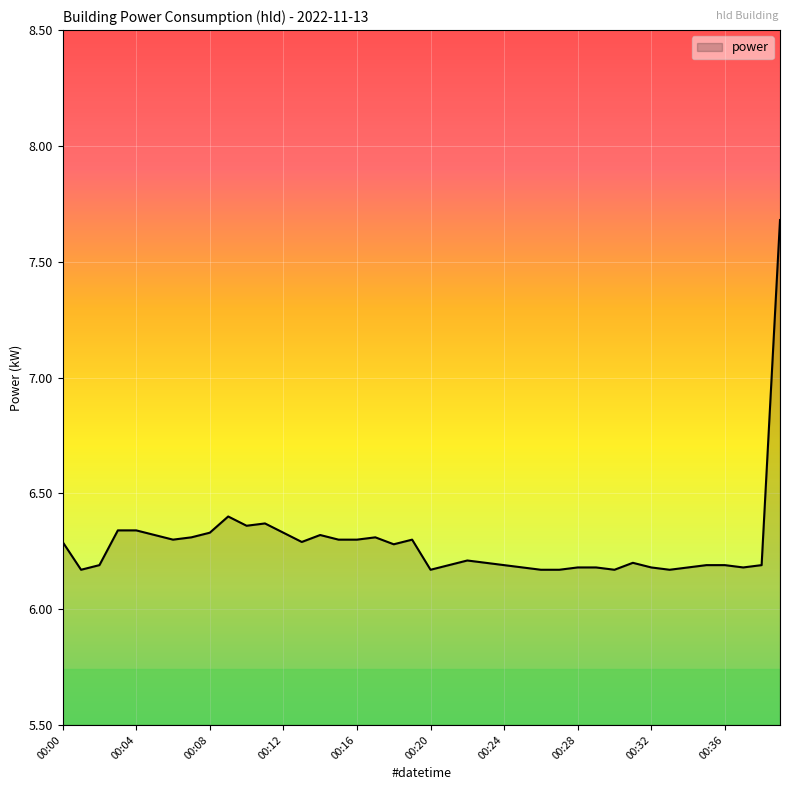

What is the difference between the maximum and minimum values?

1.5